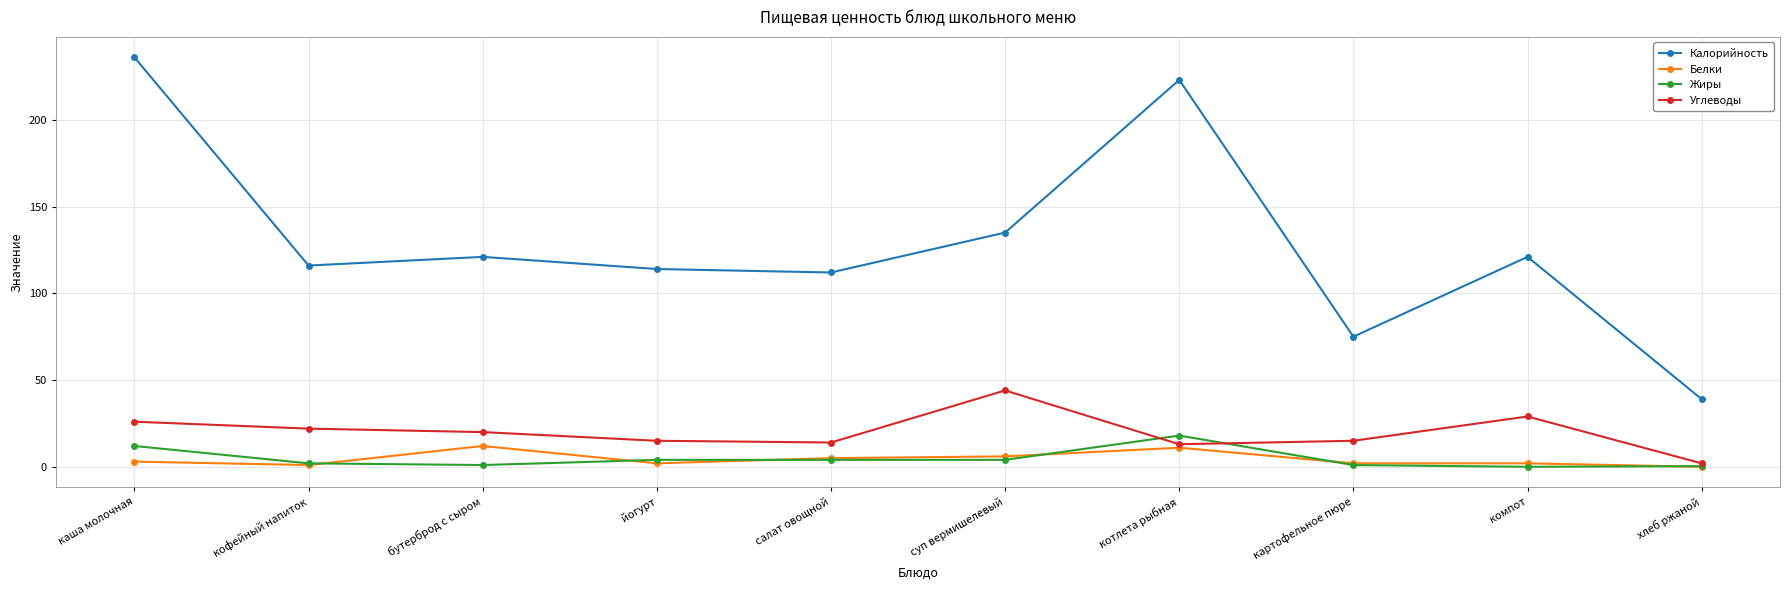

True or false: Жиры has more than 0 points higher than both neighbors.

True